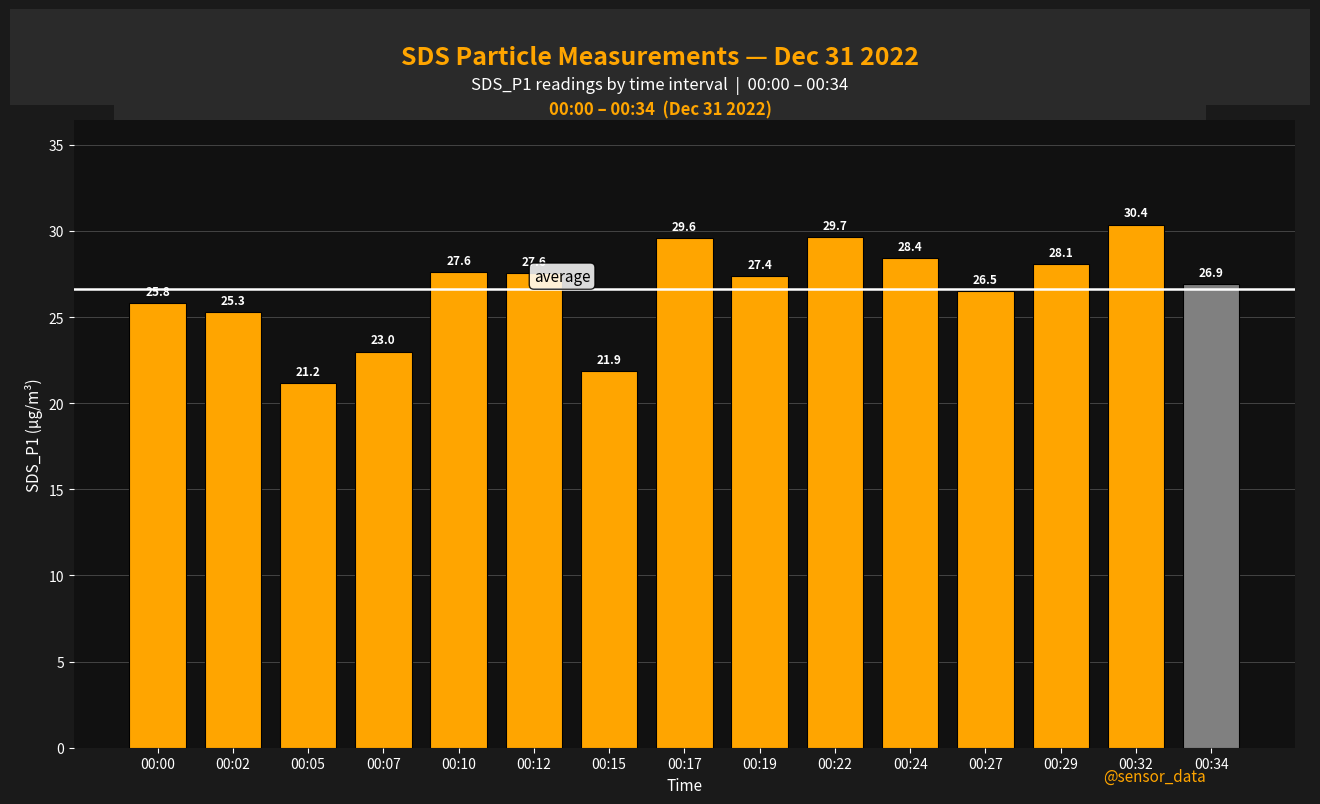

How many bars are there in total?

15